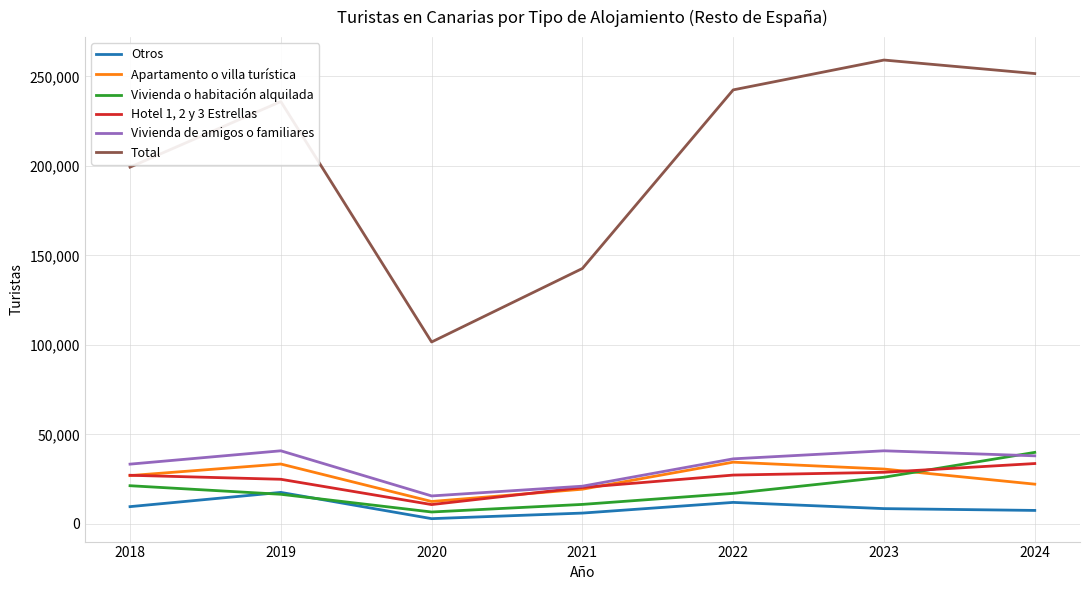

Where is the first local minimum for Total?

2020